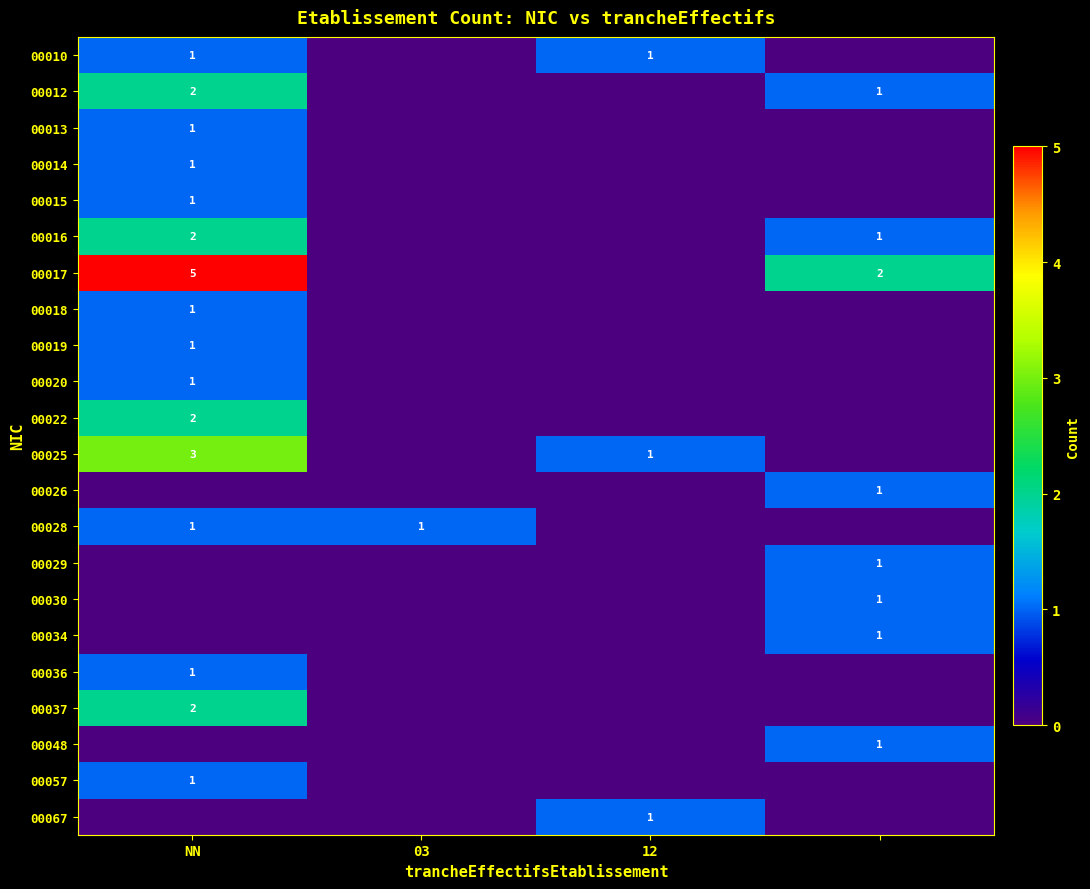

True or false: 00013 has a value of 1 at NN.

True